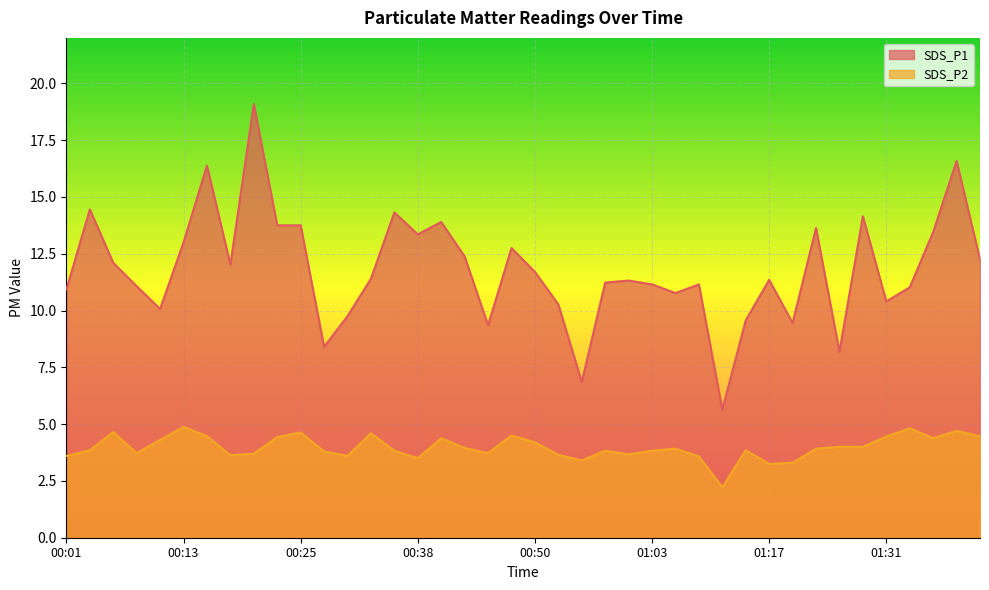

True or false: SDS_P1 and SDS_P2 intersect in this chart.

False